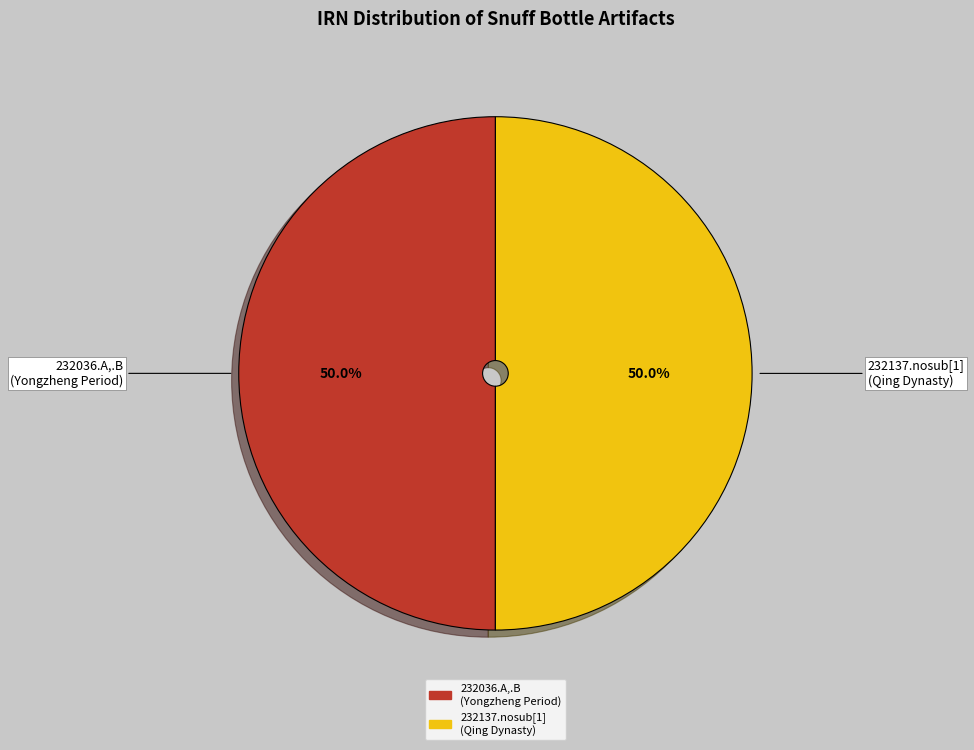

Combined, what portion of the pie is 232137.nosub[1] (Qing Dynasty) and 232036.A,.B (Yongzheng Period)?

100.0%